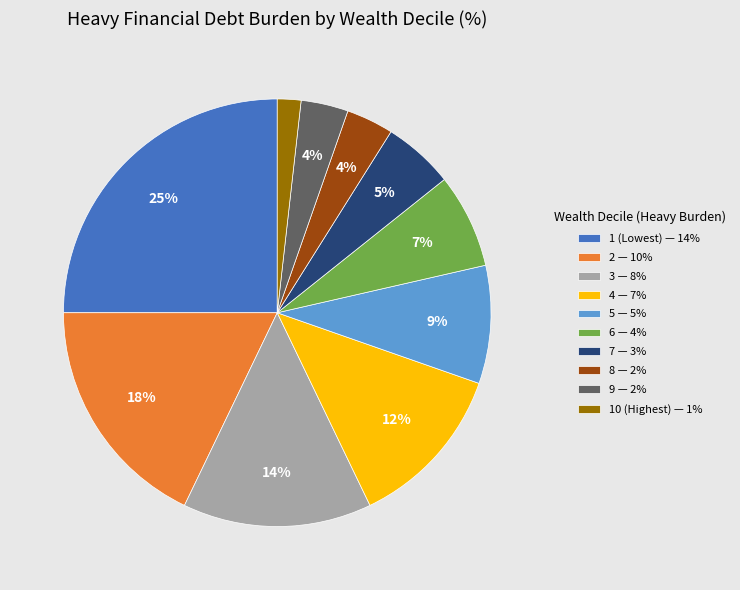

Which has a higher value, 2 or 3?

2